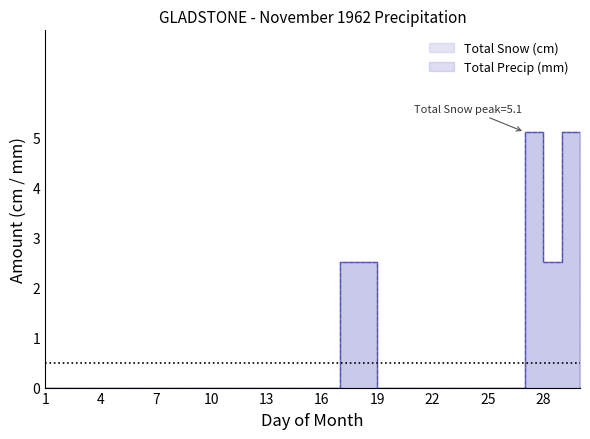

At which category does Total Snow (cm) reach its first local valley?

28